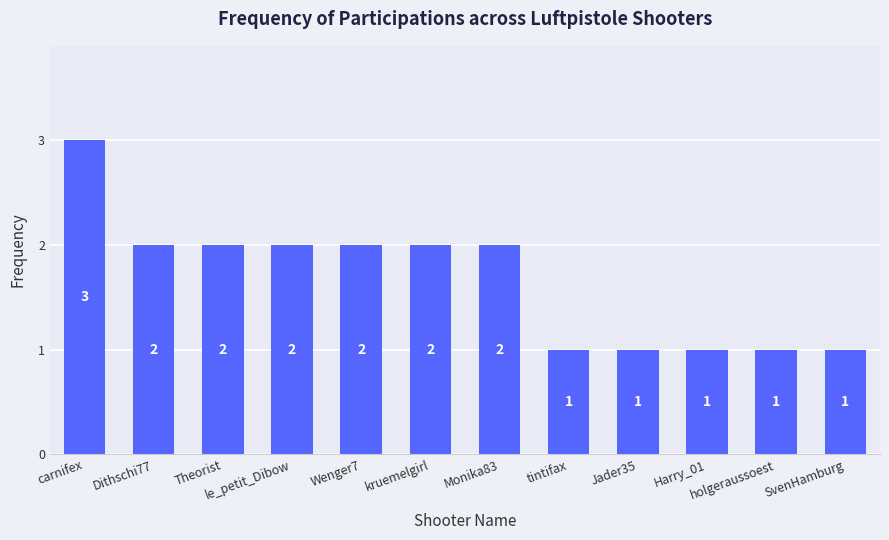

Reading left to right, list all the values displayed in this chart.

carnifex=3	Dithschi77=2	Theorist=2	le_petit_Dibow=2	Wenger7=2	kruemelgirl=2	Monika83=2	tintifax=1	Jader35=1	Harry_01=1	holgeraussoest=1	SvenHamburg=1